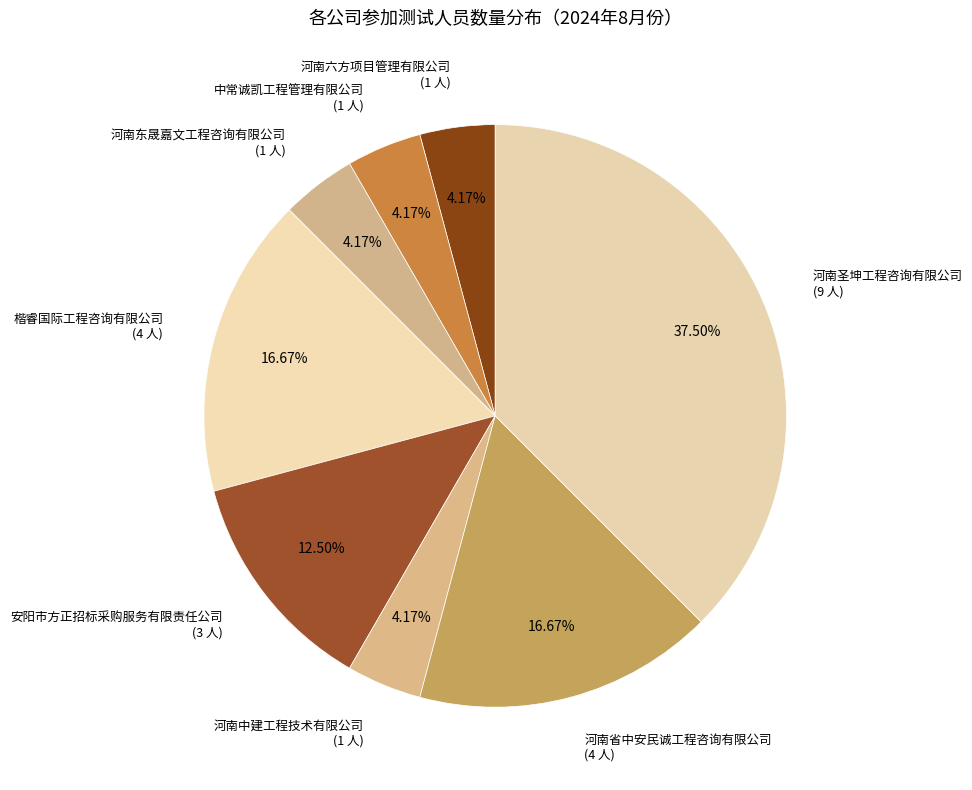

How much of the chart is everything except 河南中建工程技术有限公司?

95.8%